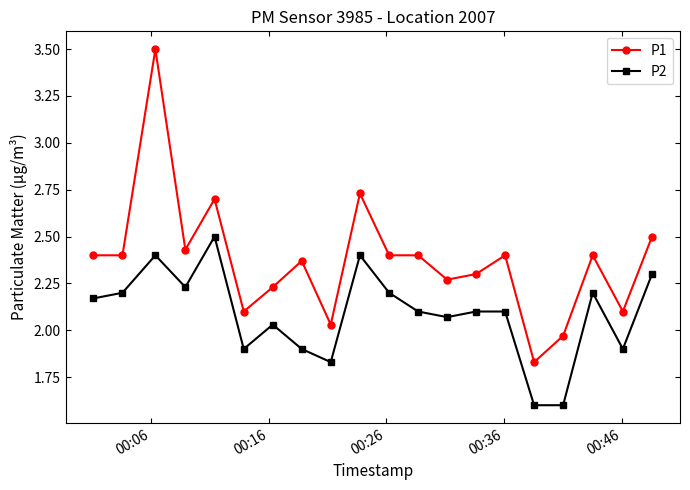

Rank the series by their average value, from highest to lowest.

P1, P2